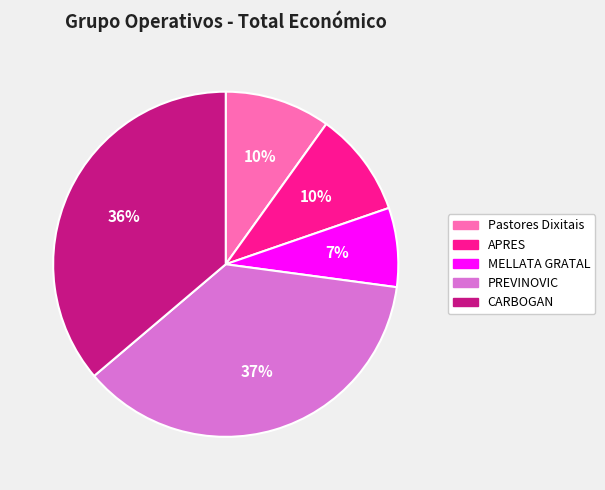

Is there any slice that represents more than half of the pie?

No